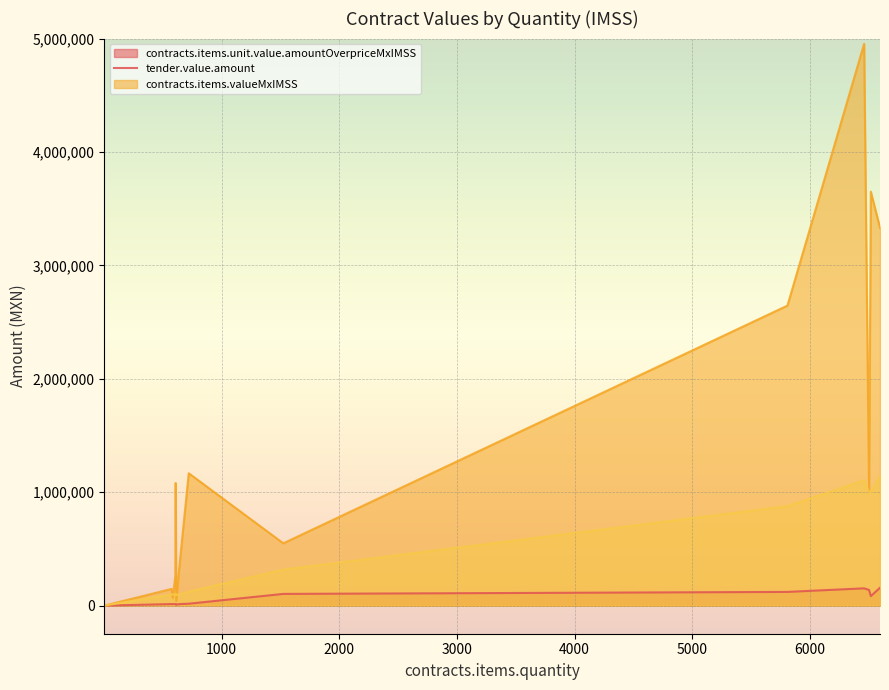

List the series in order of their overall mean, highest first.

tender.value.amount, contracts.items.valueMxIMSS, contracts.items.unit.value.amountOverpriceMxIMSS